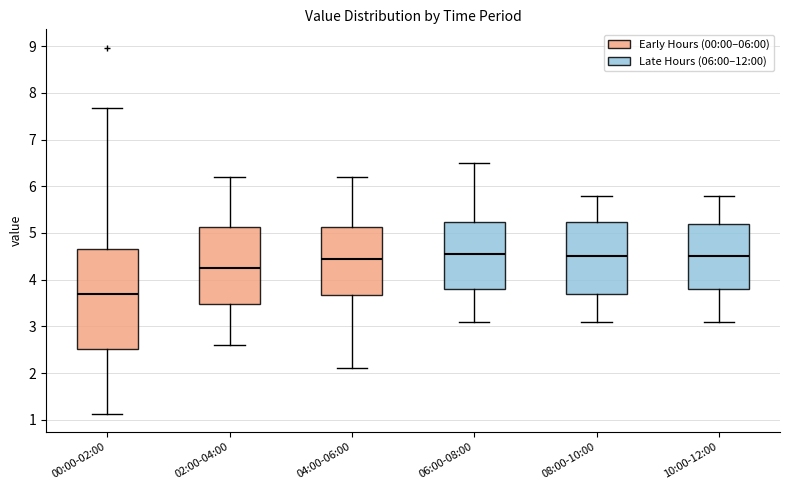

Which box has the lowest median line?

00:00-02:00